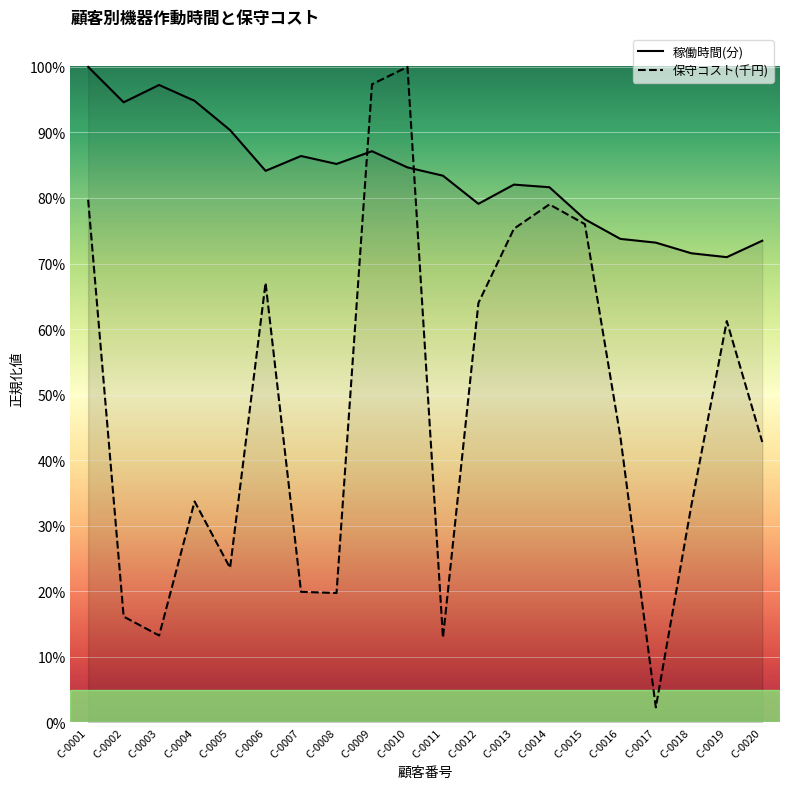

True or false: 保守コスト(千円) has a value of 0.2 at C-0014.

False